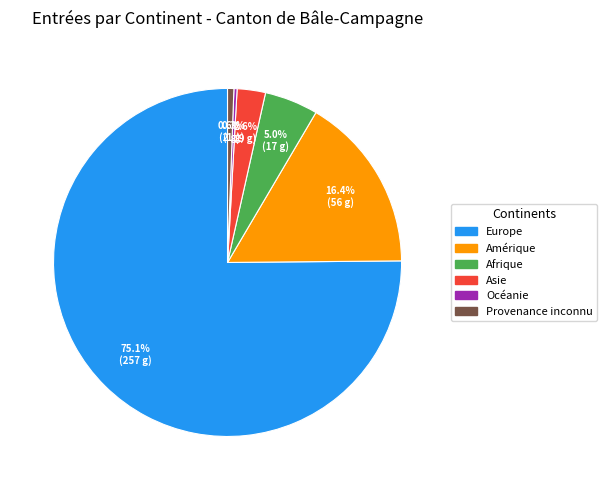

Which slice represents more than half of the pie?

Europe